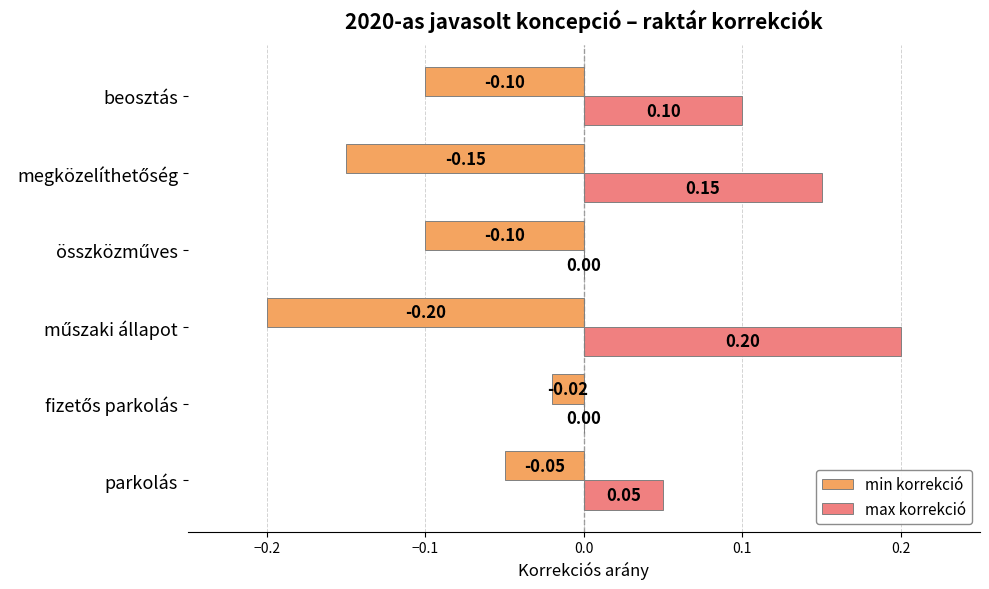

What is the sum of all max korrekció values?

0.5